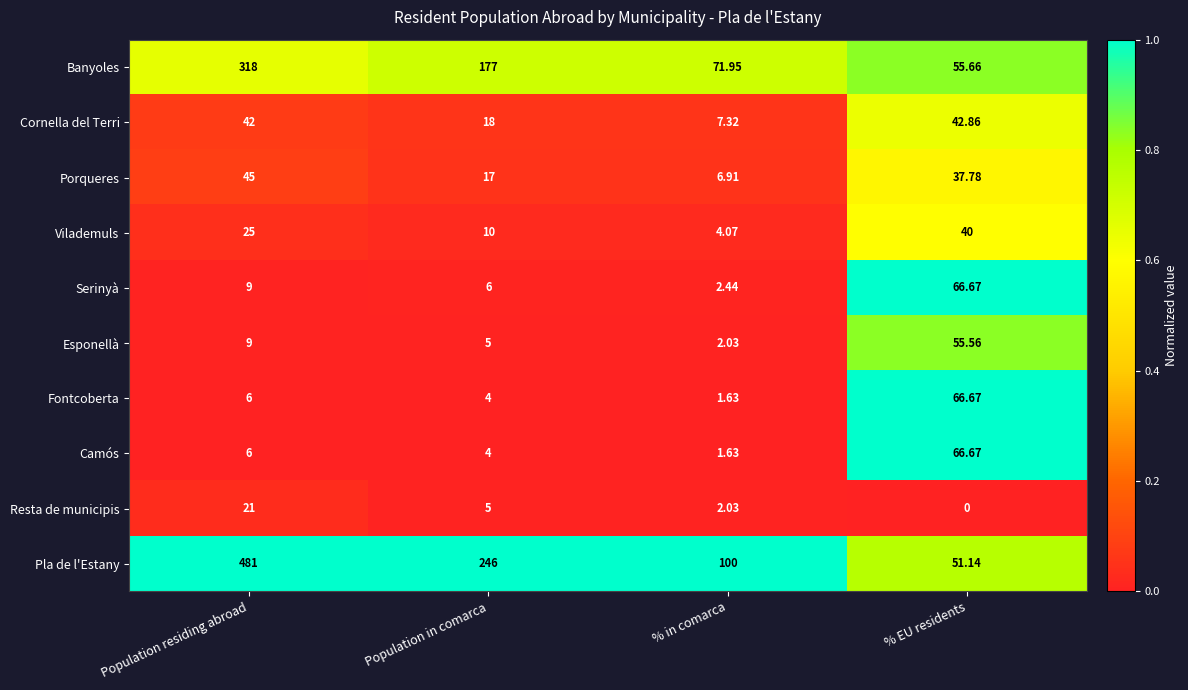

At which category is the sum across all series the highest?

Population residing abroad